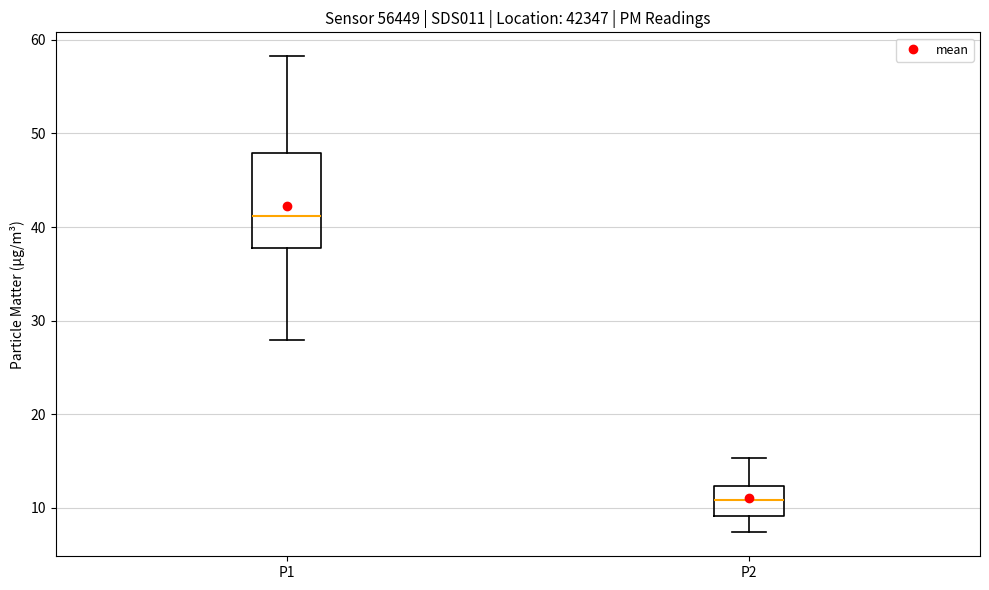

Reading left to right, read every box against the y-axis: the position of its median line, the range the box covers, and the ends of its whiskers. The values are not printed on the chart, so give them approximately, as read against the axis.

P1: median 41, box 38 to 48, whiskers 28 to 58
P2: median 11, box 9 to 12, whiskers 7 to 15